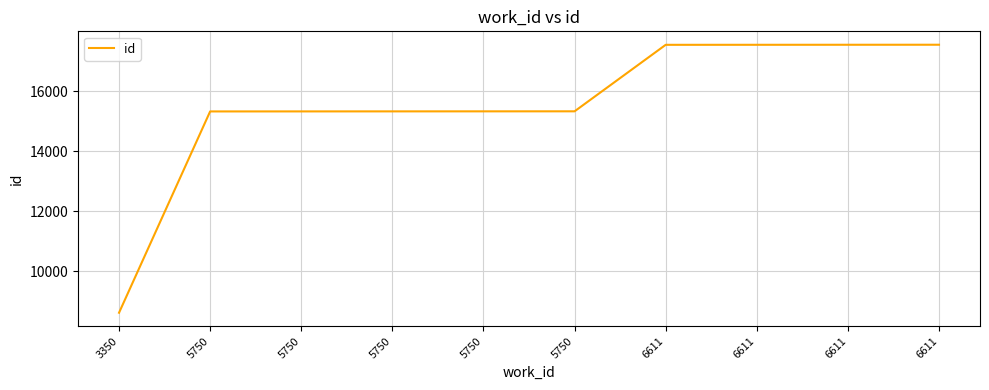

List the labels in order of value, smallest first.

3350, 5750, 5750, 5750, 5750, 5750, 6611, 6611, 6611, 6611